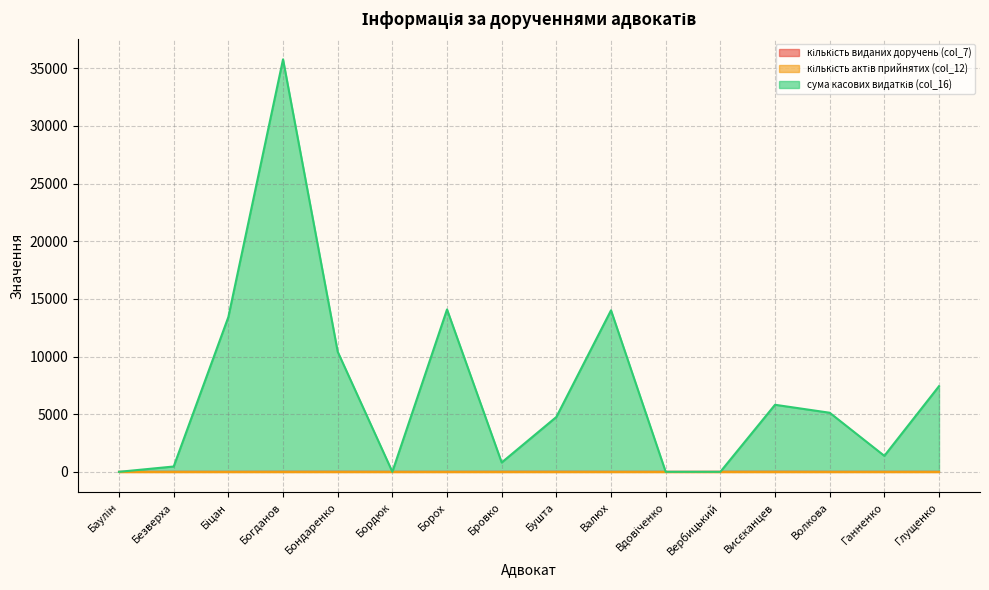

The сума касових видатків (col_16) series shows 3791.2 at Висєканцев. True or false?

False